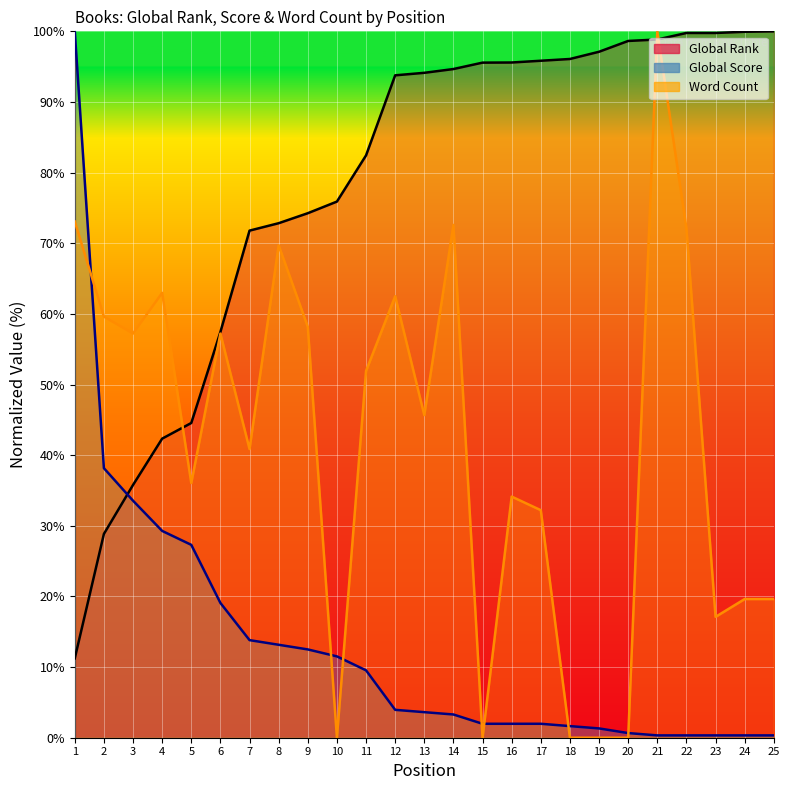

What is the difference between the second highest and second lowest values in the Global Rank series?

71.1